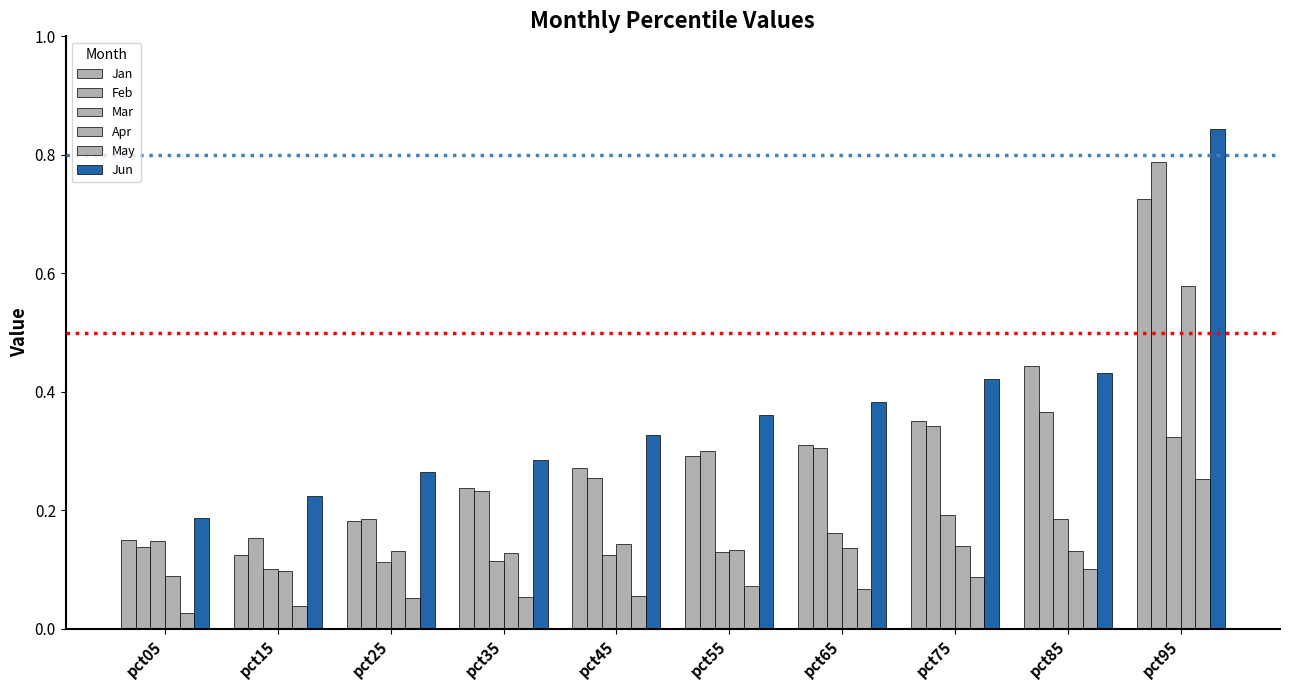

Rank the series by their maximum value, from highest to lowest.

Jun, Feb, Jan, Apr, Mar, May